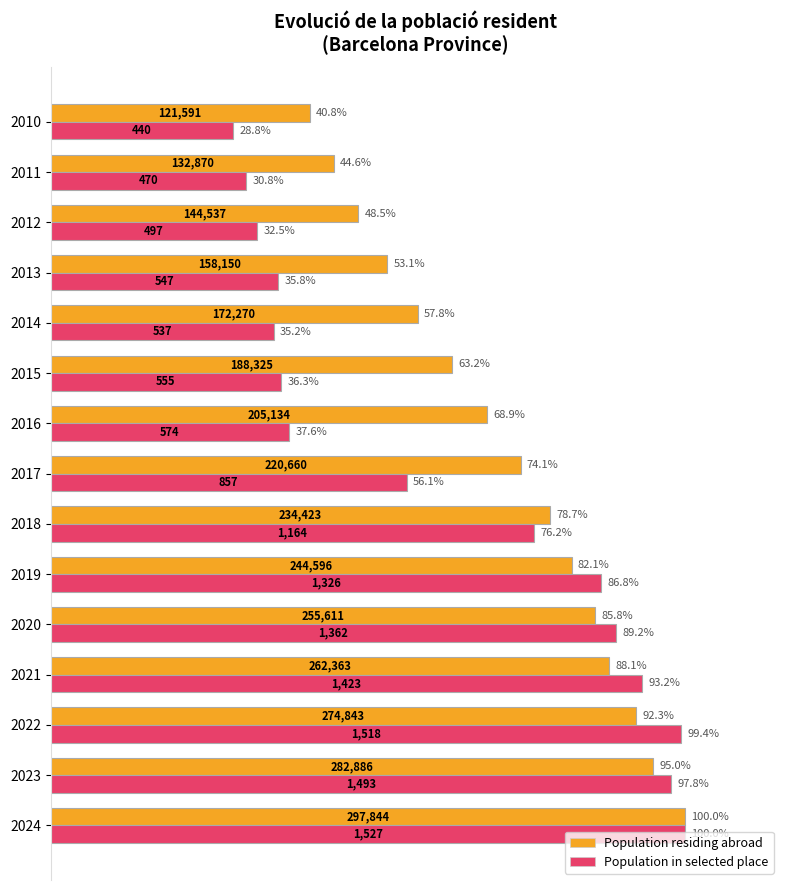

Which series has the largest range (max minus min)?

Population in selected place